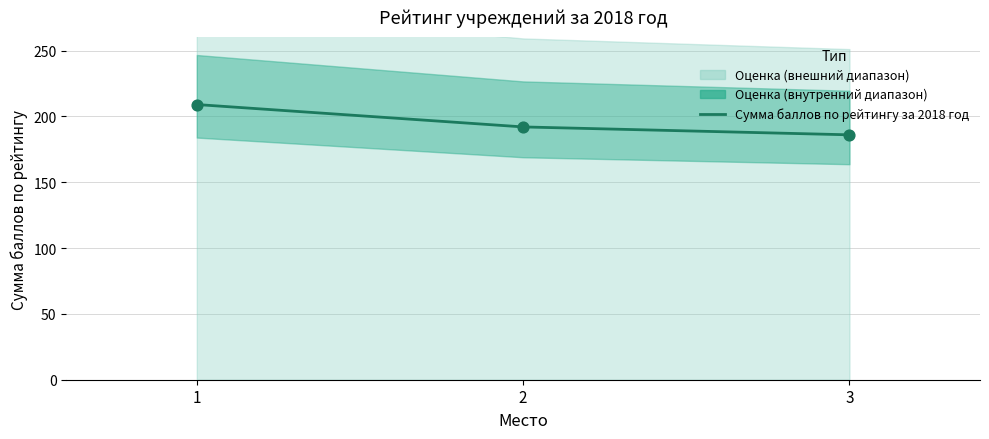

Between 2 and 3, which is larger?

2